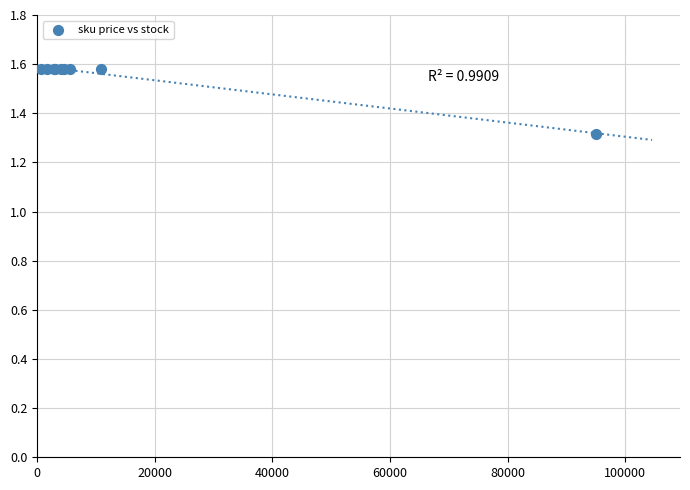

What Y value in the scatter plot is closest to 1?

1.3